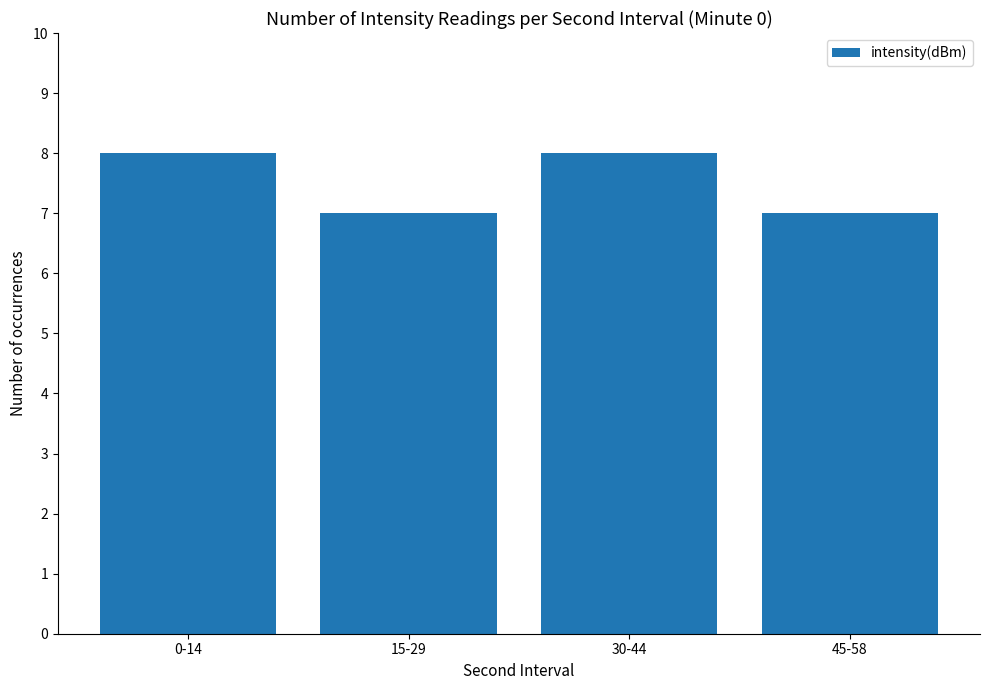

The chart shows a value of 12 at 15-29. True or false?

False